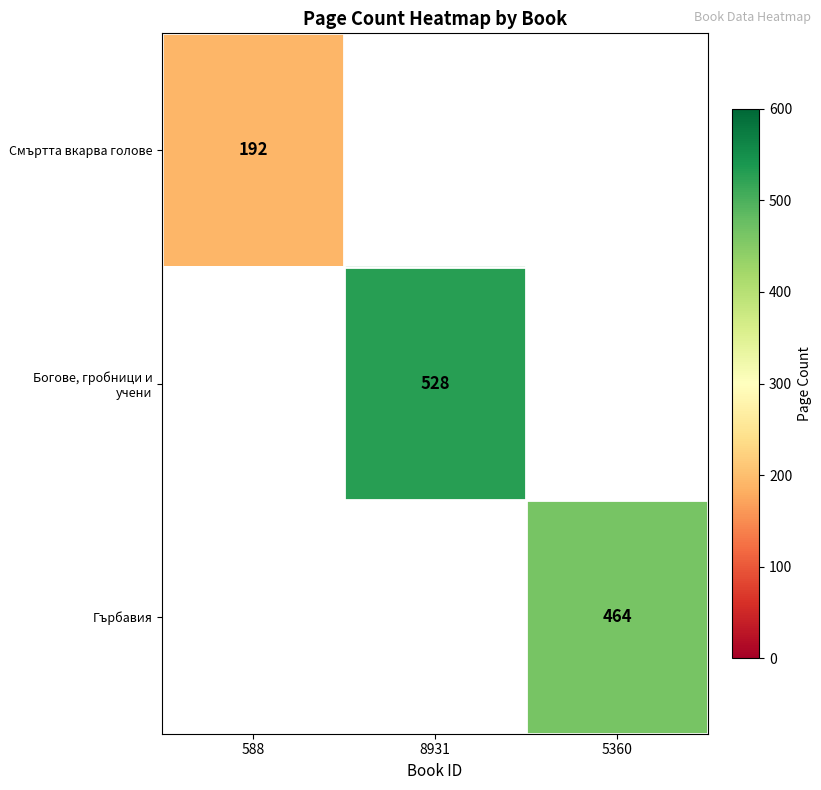

Is it true that Смъртта вкарва голове equals 192 at 588?

True